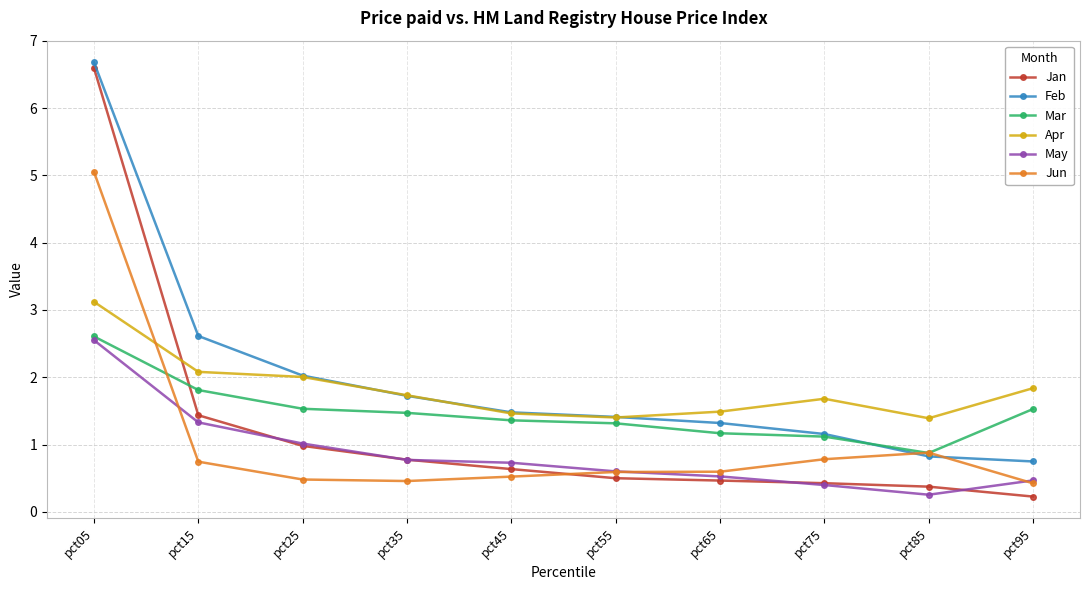

Reading right to left, list all the values displayed in this chart.

Jan: pct95=0.2	pct85=0.4	pct75=0.4	pct65=0.5	pct55=0.5	pct45=0.6	pct35=0.8	pct25=1.0	pct15=1.4	pct05=6.6
Feb: pct95=0.7	pct85=0.8	pct75=1.2	pct65=1.3	pct55=1.4	pct45=1.5	pct35=1.7	pct25=2.0	pct15=2.6	pct05=6.7
Mar: pct95=1.5	pct85=0.9	pct75=1.1	pct65=1.2	pct55=1.3	pct45=1.4	pct35=1.5	pct25=1.5	pct15=1.8	pct05=2.6
Apr: pct95=1.8	pct85=1.4	pct75=1.7	pct65=1.5	pct55=1.4	pct45=1.5	pct35=1.7	pct25=2.0	pct15=2.1	pct05=3.1
May: pct95=0.5	pct85=0.3	pct75=0.4	pct65=0.5	pct55=0.6	pct45=0.7	pct35=0.8	pct25=1.0	pct15=1.3	pct05=2.6
Jun: pct95=0.4	pct85=0.9	pct75=0.8	pct65=0.6	pct55=0.6	pct45=0.5	pct35=0.5	pct25=0.5	pct15=0.7	pct05=5.1